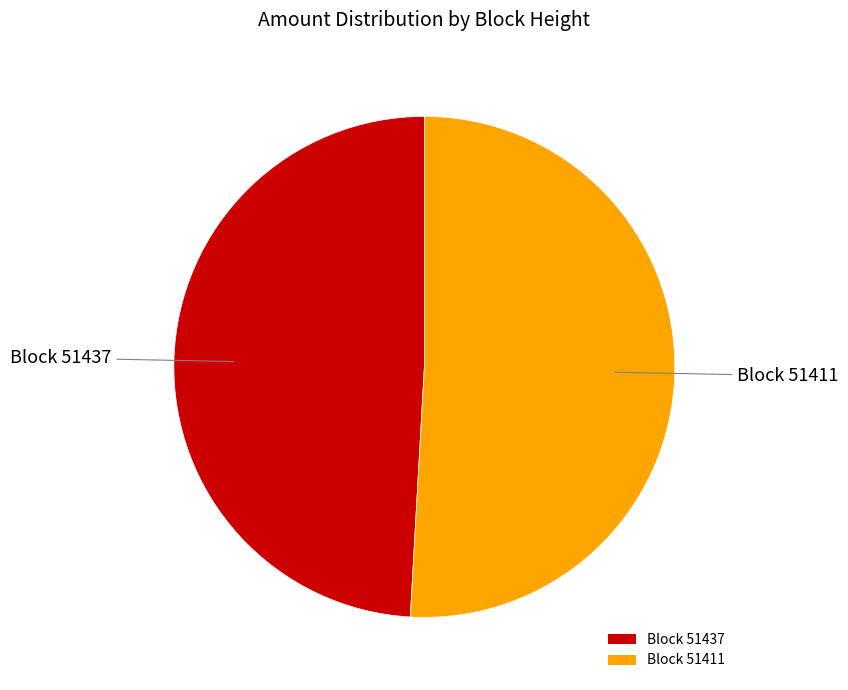

Which category accounts for the majority?

Block 51411